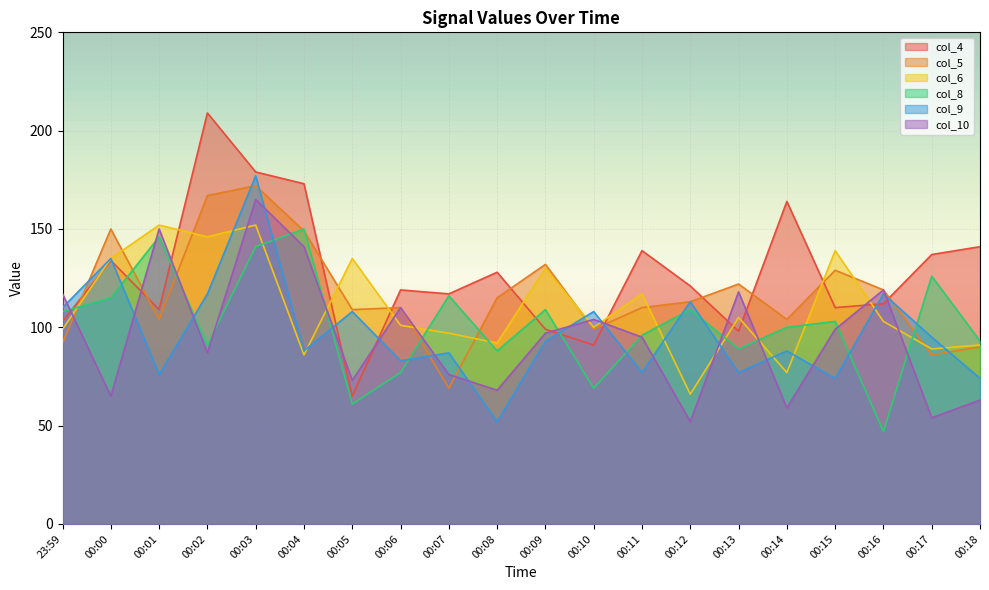

True or false: col_8 has a value of 29 at 00:00.

False